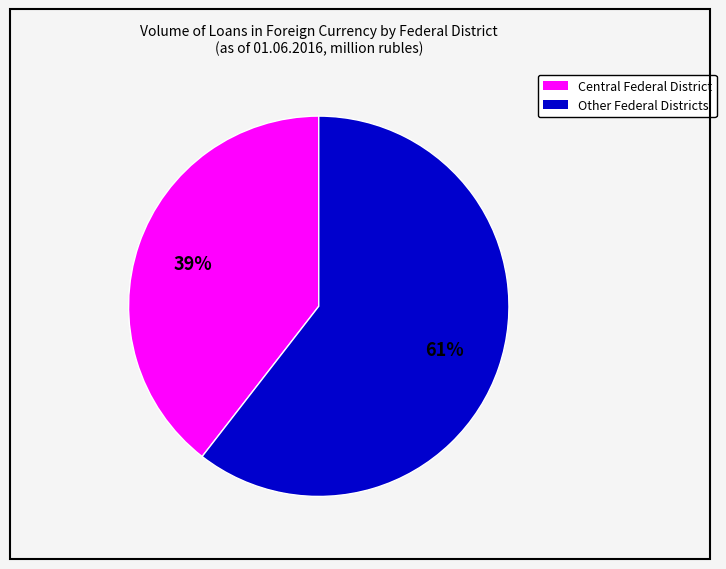

To the nearest percent, what is the average slice percentage?

50%